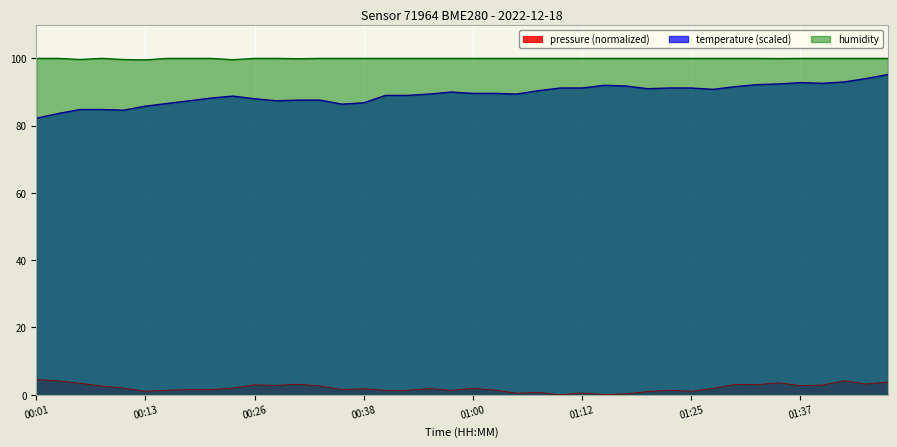

Is it true that humidity equals 100.0 at 00:53?

True